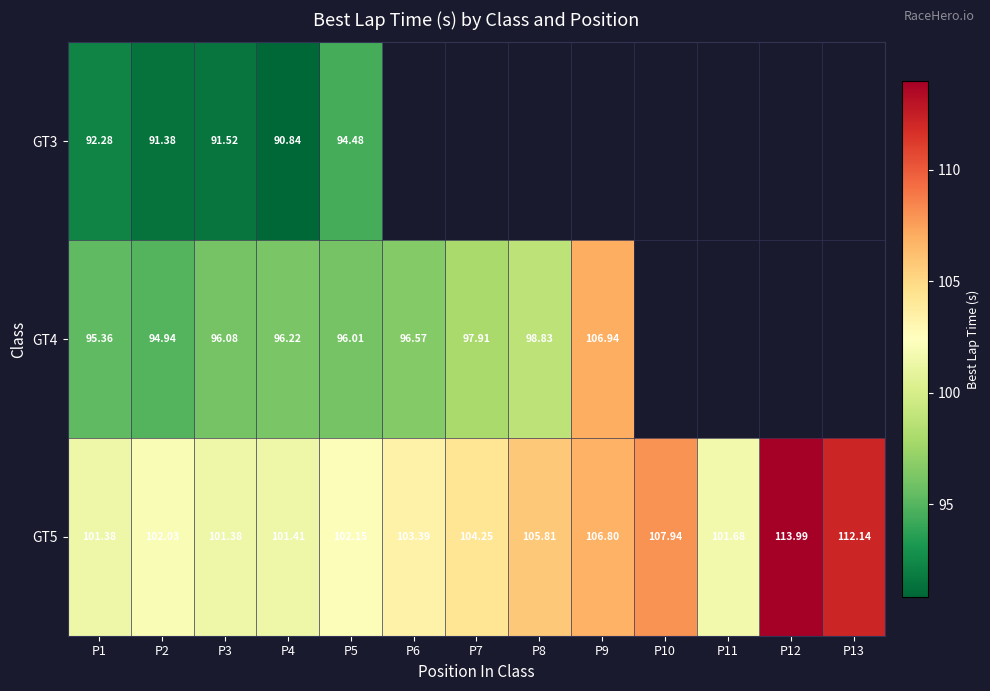

Where does the GT4 series first go above 97?

P7